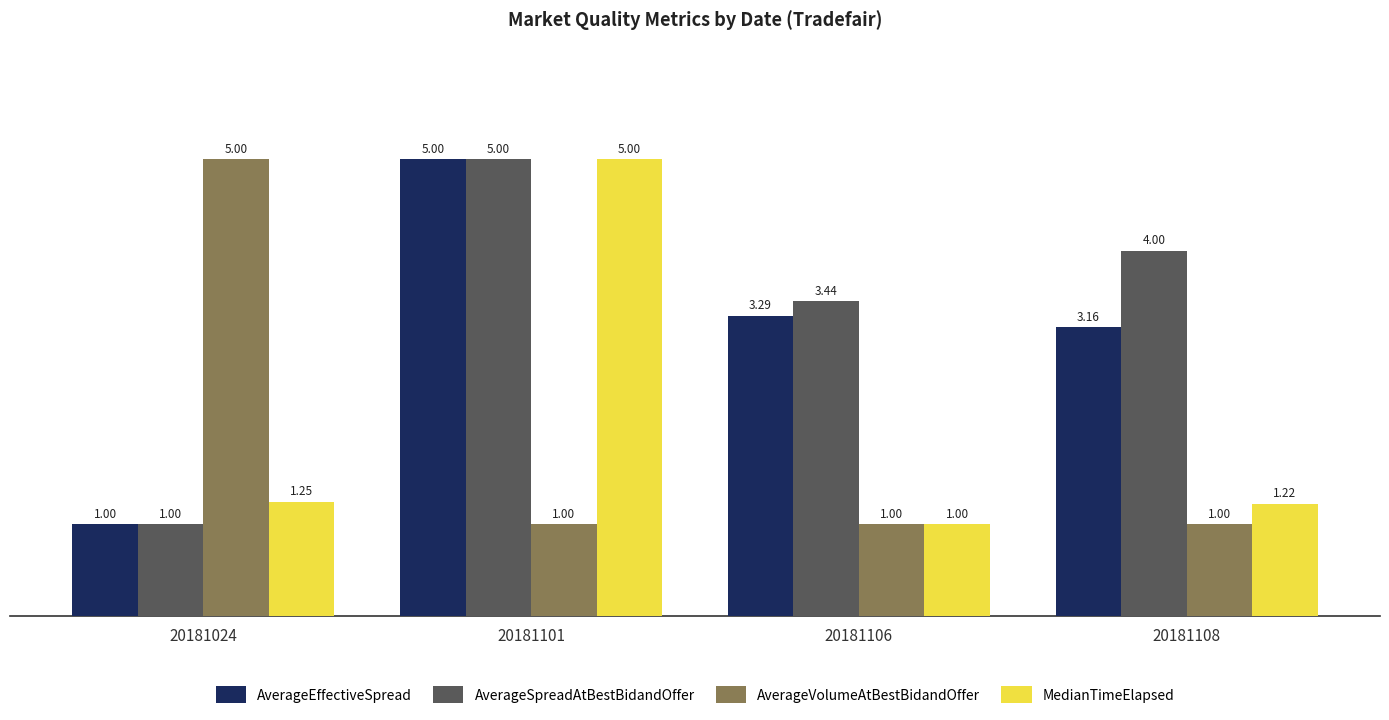

Which series has the largest total across all categories?

AverageSpreadAtBestBidandOffer